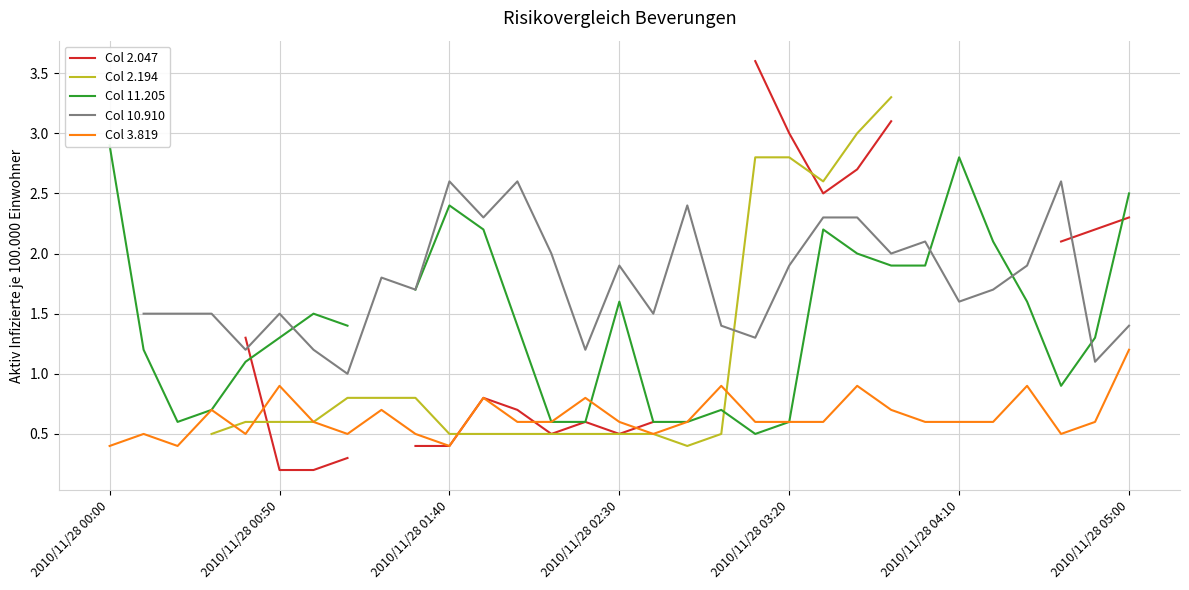

What are all the series names shown in the legend?

Col 2.047, Col 2.194, Col 11.205, Col 10.910, Col 3.819